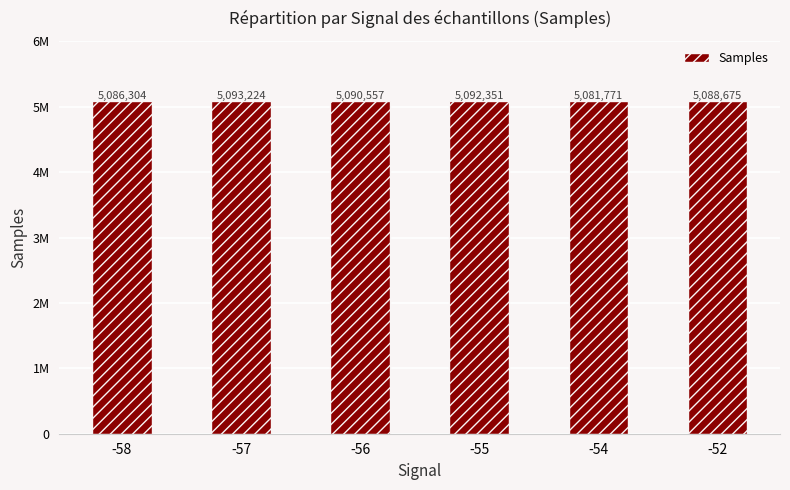

Reading right to left, extract all data points from this chart.

-52=5088675.0	-54=5081771.3	-55=5092351.3	-56=5090557.0	-57=5093224.0	-58=5086304.5